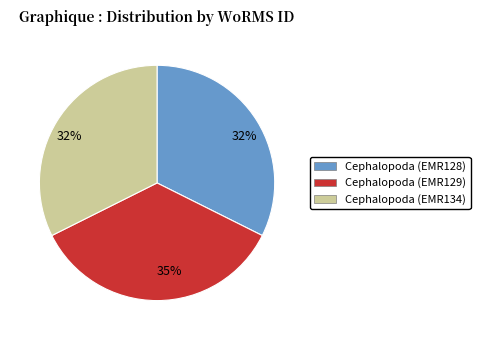

Does any single category account for the majority?

No